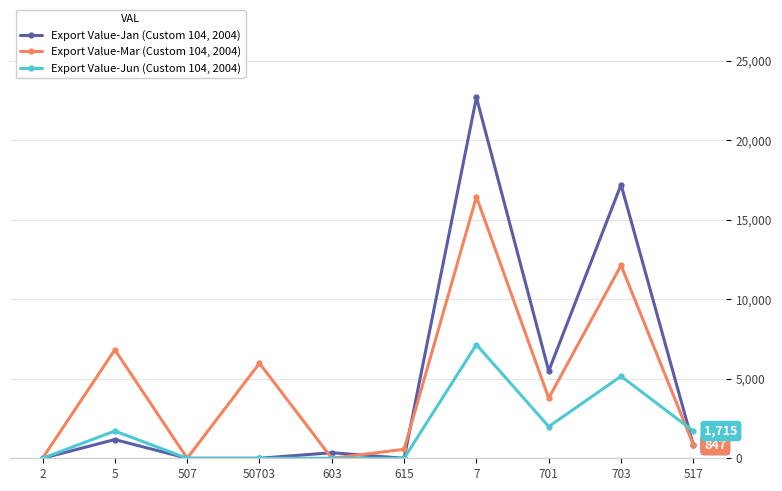

What is the greatest value displayed?

22699